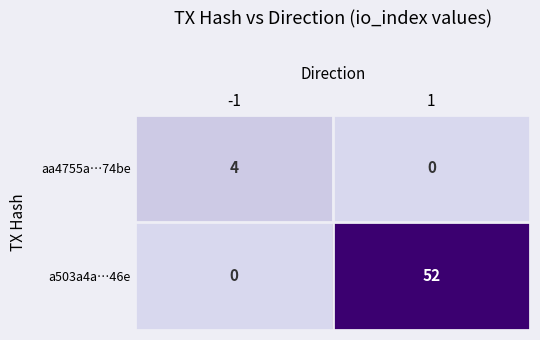

What is the highest value of the aa4755a…74be series?

4